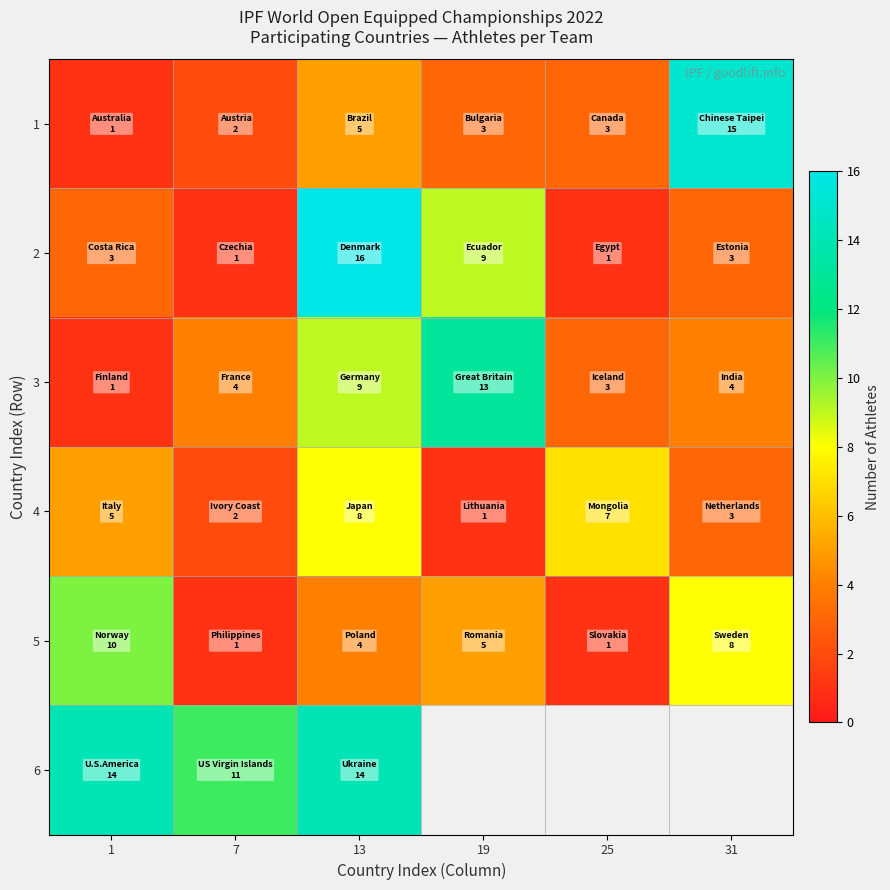

At which label does 3 first exceed 4?

13